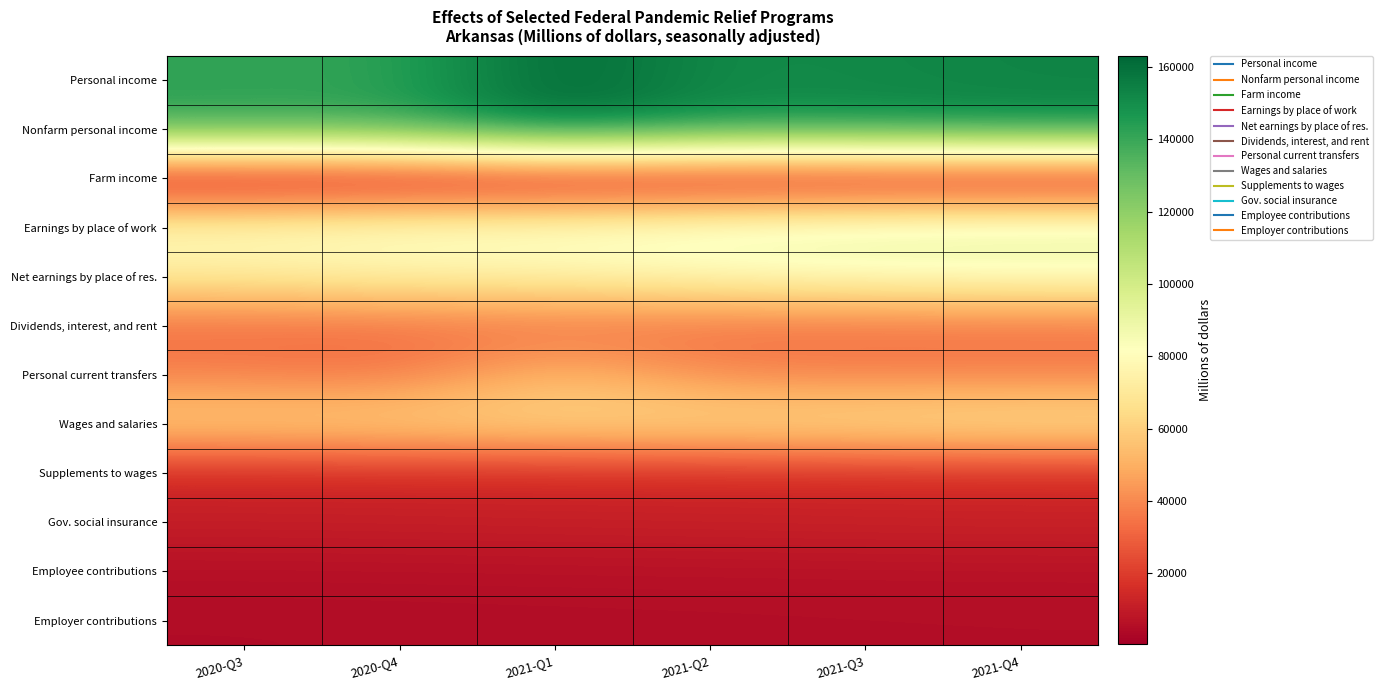

Count the number of data series in this chart.

12